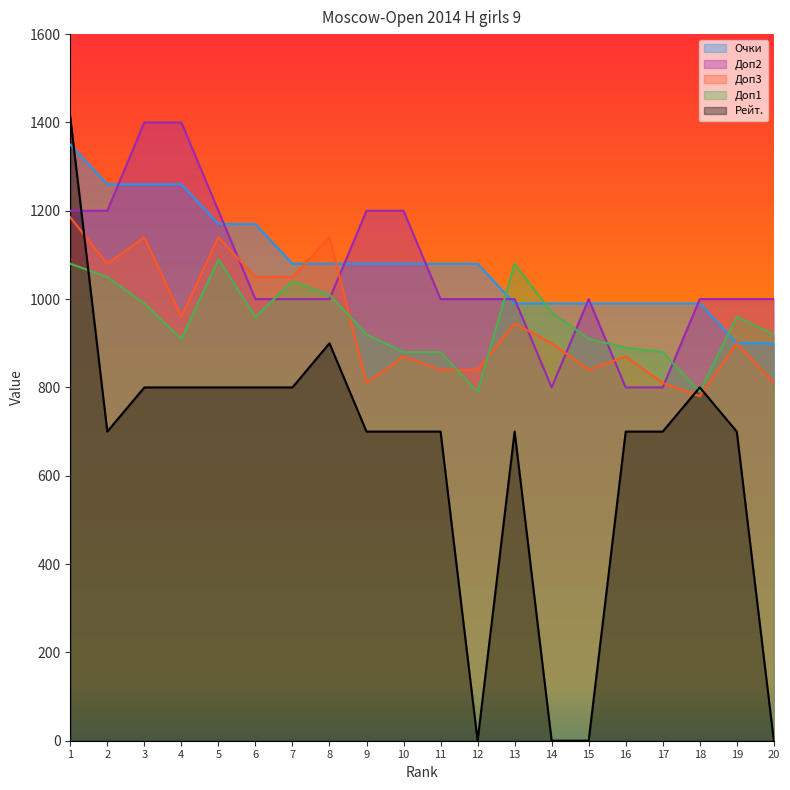

What is the value of the Рейт. point at the 1st from the left?

1412